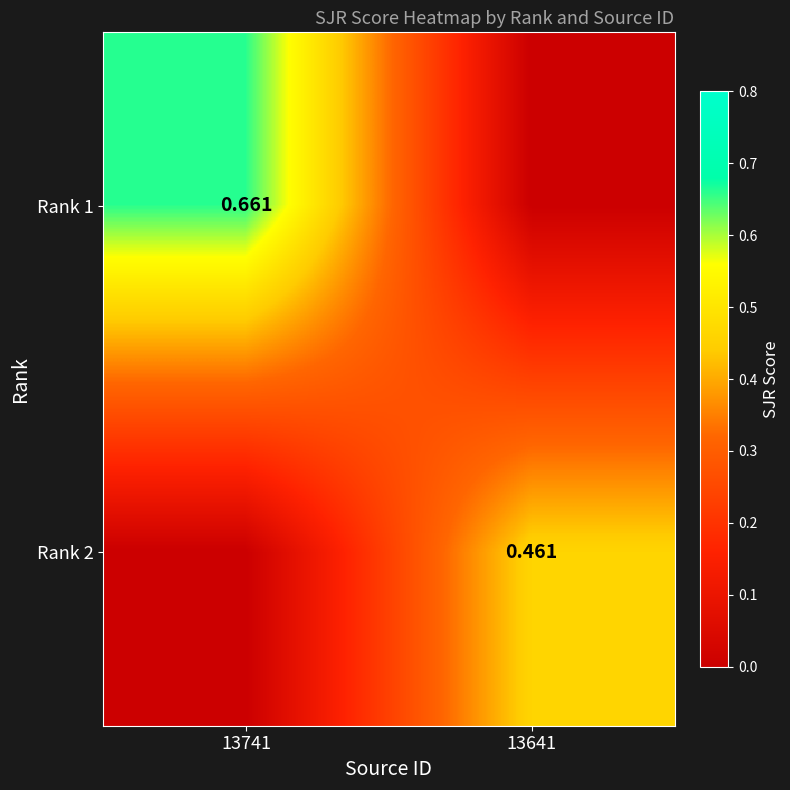

Which series has the largest range (max minus min)?

Rank 1